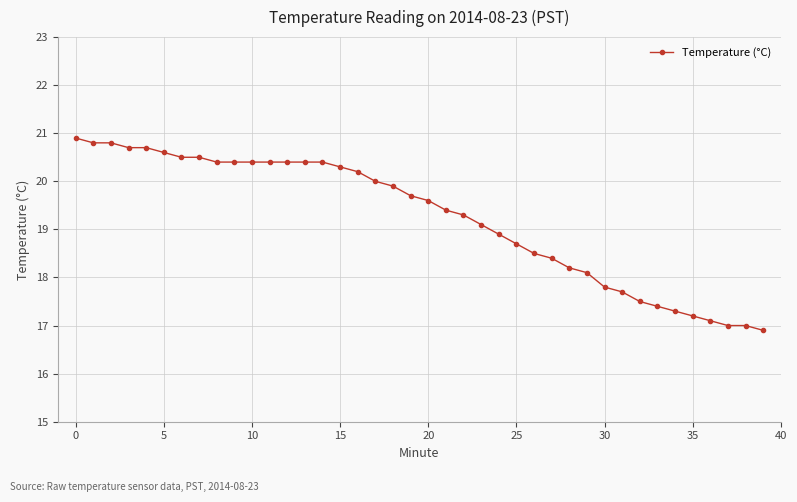

What is the sum of all values?

769.5